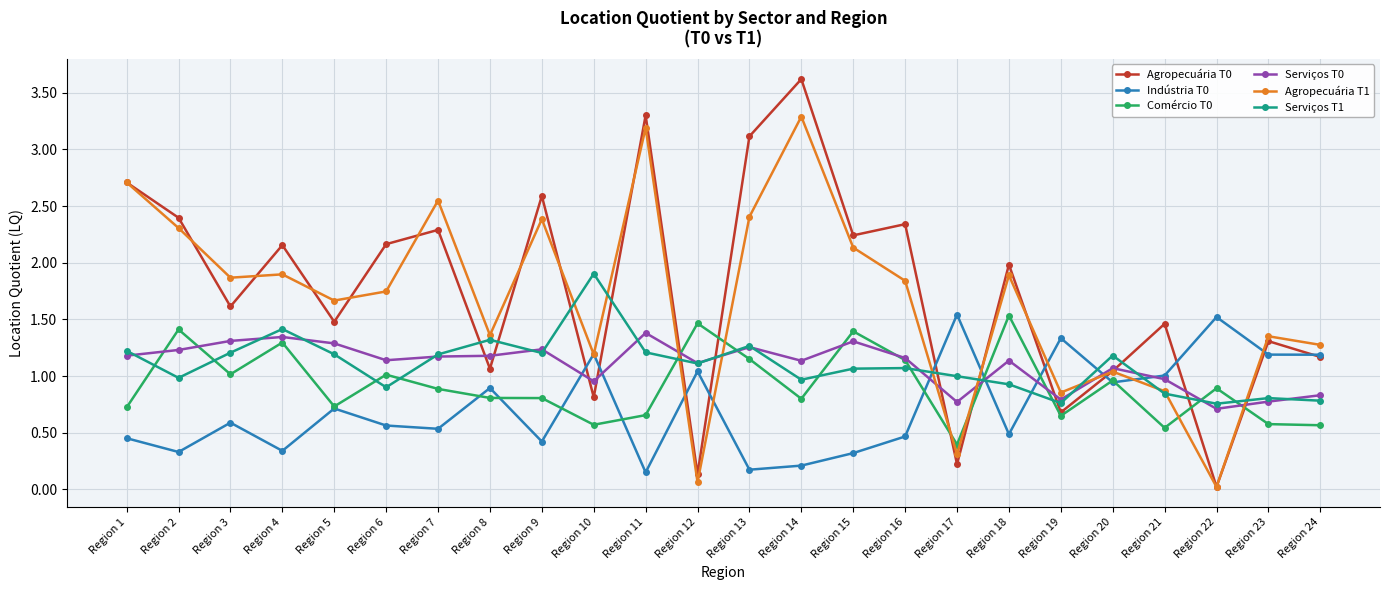

How many intersections are there between Comércio T0 and Serviços T0?

10